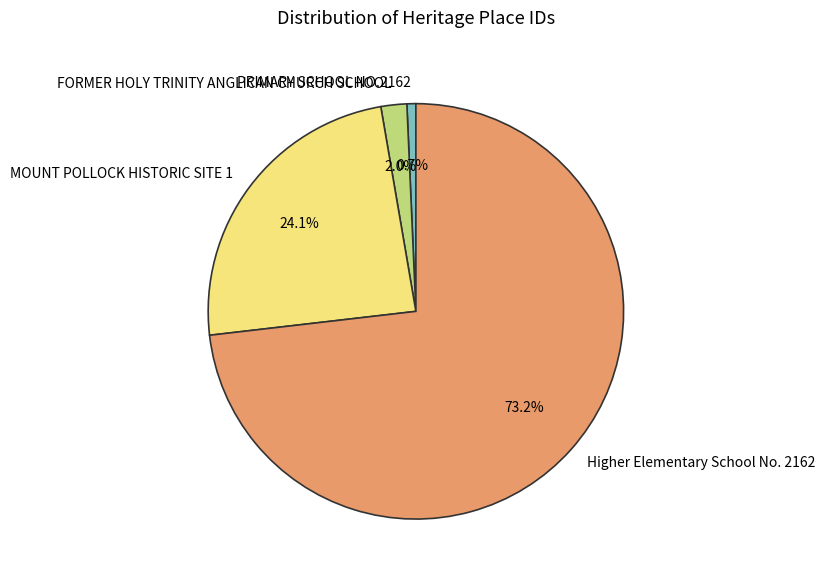

Is it true that PRIMARY SCHOOL NO.2162 is 14% of the pie?

False